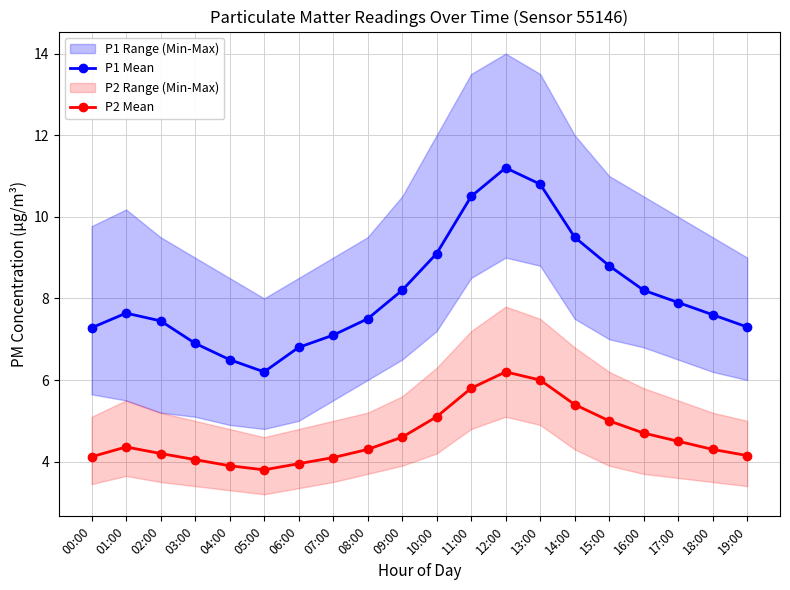

At which category does P2 Mean reach its first local peak?

01:00